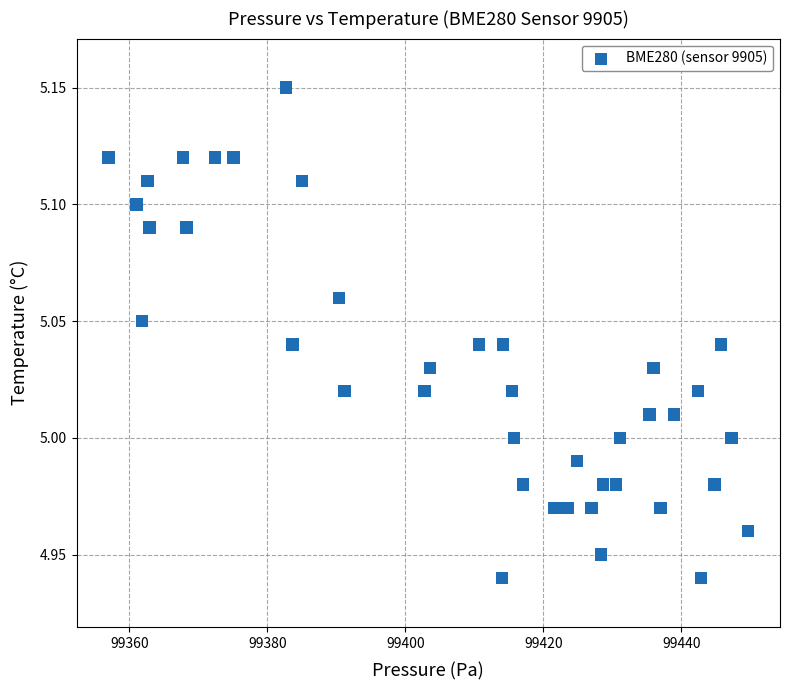

What is the range of X values (max minus min)?

92.7